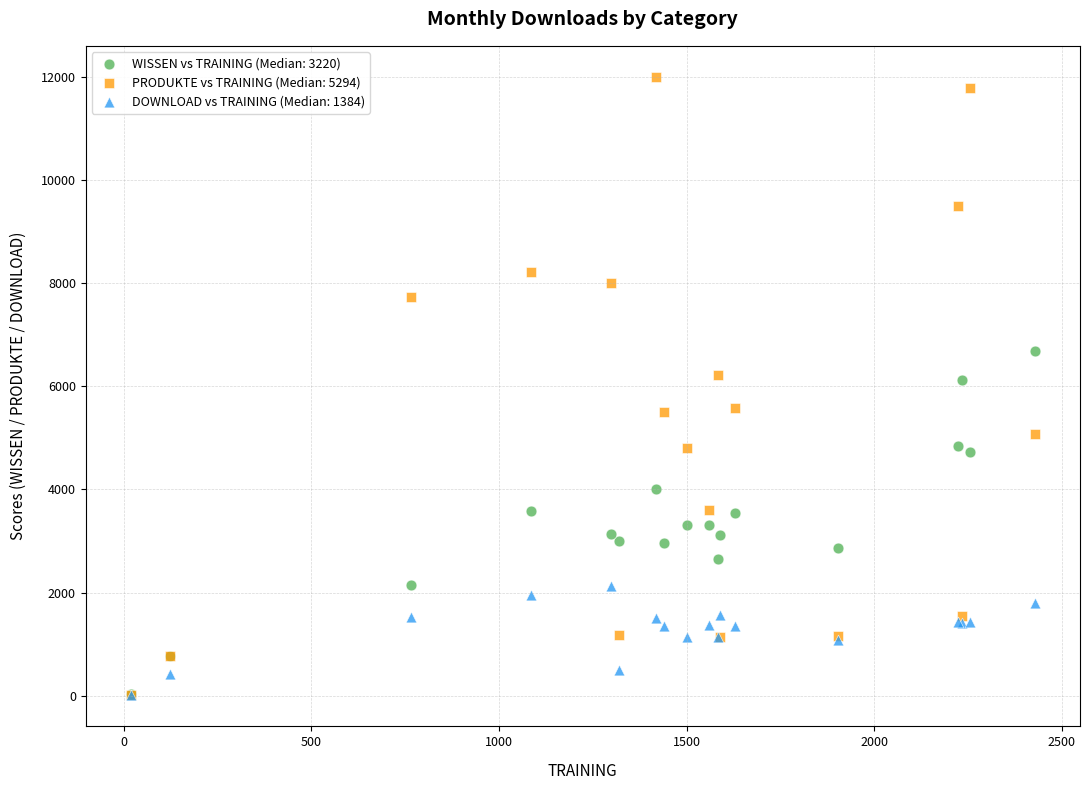

What are all the series names shown in the legend?

WISSEN vs TRAINING (Median: 3220), PRODUKTE vs TRAINING (Median: 5294), DOWNLOAD vs TRAINING (Median: 1384)